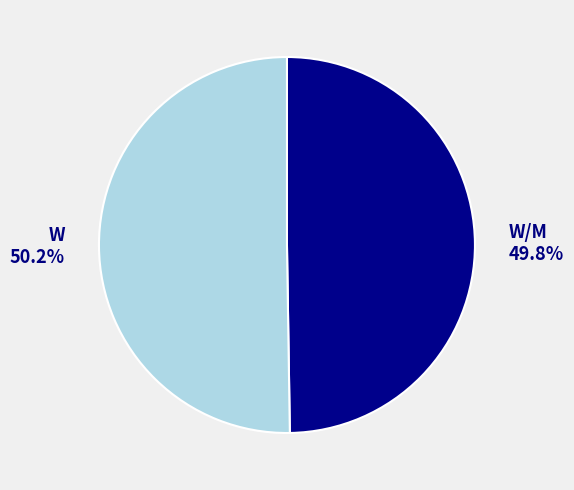

Do W/M and W together represent more than half of the pie?

Yes